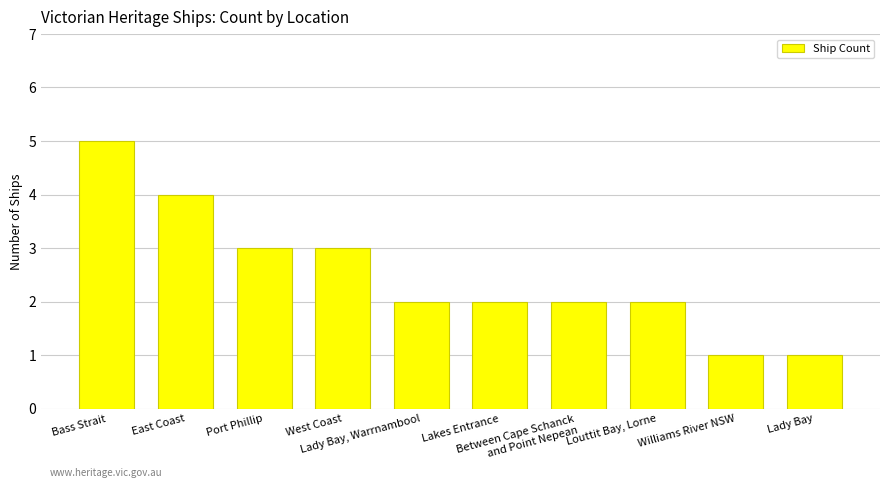

At which label does the data first exceed 2?

Bass Strait